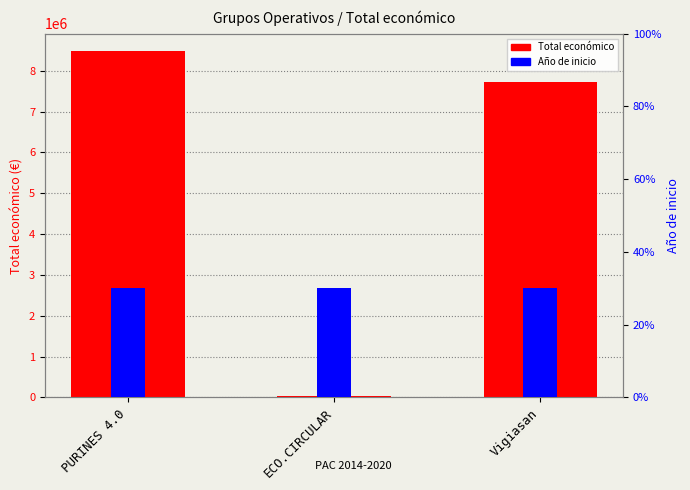

Between PURINES 4.0 and Vigiasan, which series saw the biggest shift?

Total económico